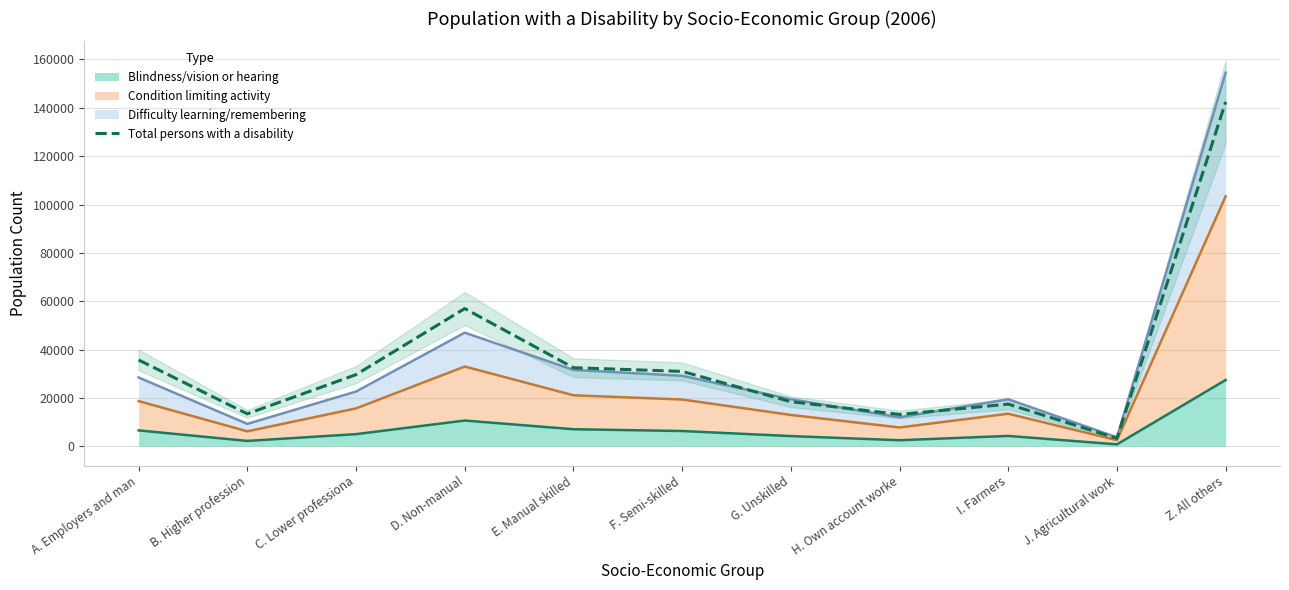

List the labels in order of value, smallest first.

J. Agricultural work, H. Own account worke, B. Higher profession, I. Farmers, G. Unskilled, C. Lower professiona, F. Semi-skilled, E. Manual skilled, A. Employers and man, D. Non-manual, Z. All others